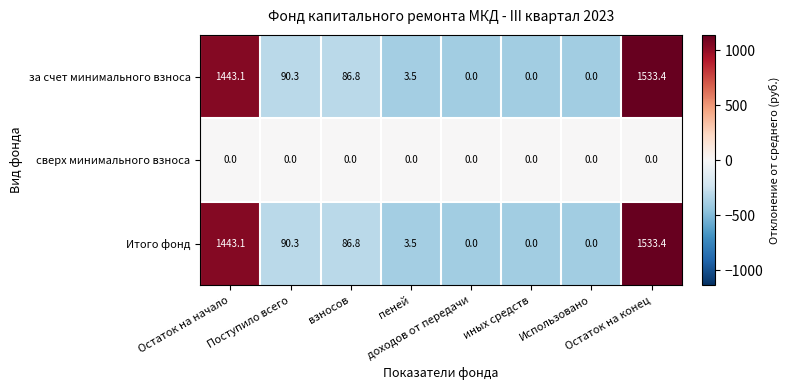

What is the difference between the maximum and minimum values in the Итого фонд series?

1533.4